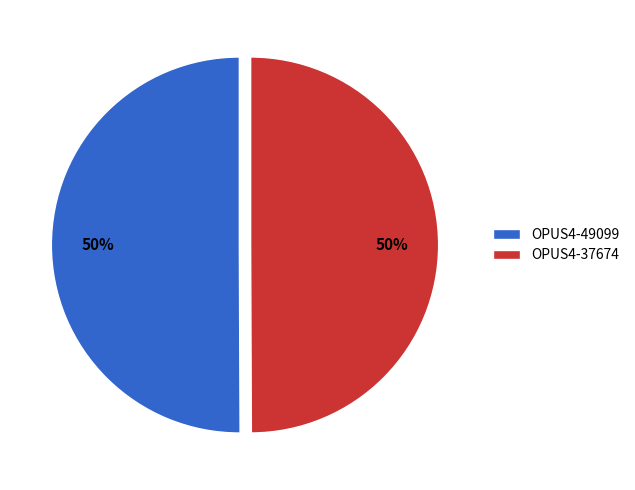

Combined, do OPUS4-49099 and OPUS4-37674 account for over 50%?

Yes